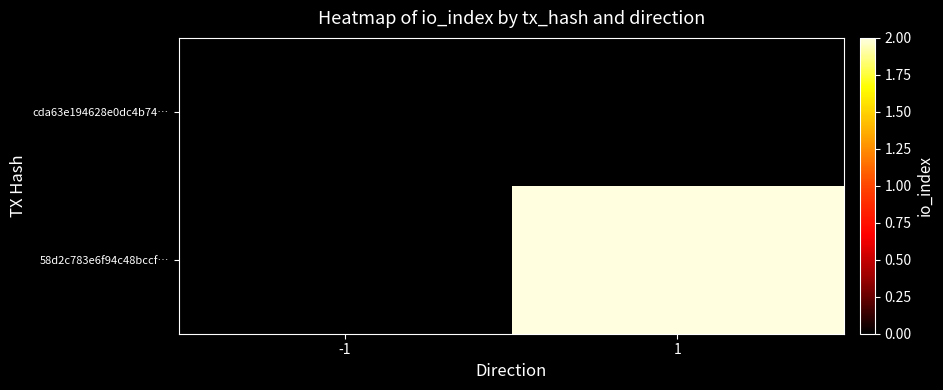

At which category is the sum across all series the highest?

1